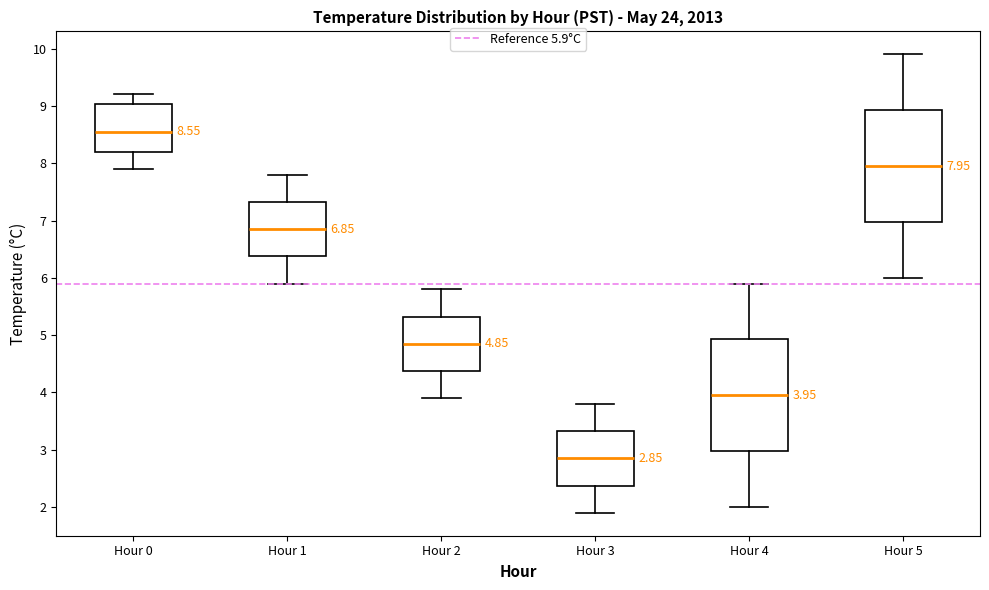

Which box has the lowest median line?

Hour 3